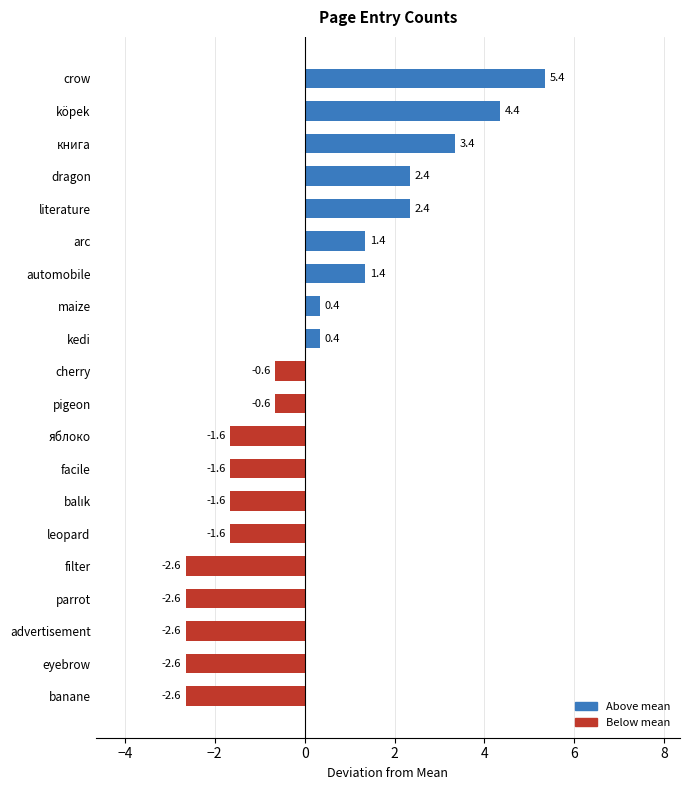

Which category has the highest value across all series?

crow